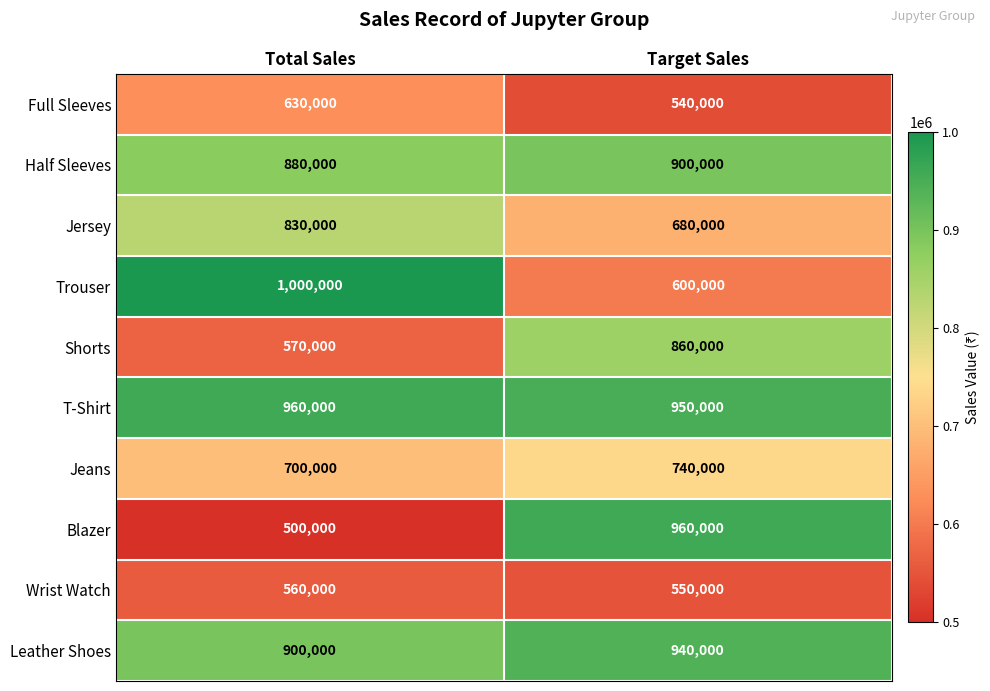

At Total Sales, list the series in order from largest to smallest.

Trouser, T-Shirt, Leather Shoes, Half Sleeves, Jersey, Jeans, Full Sleeves, Shorts, Wrist Watch, Blazer